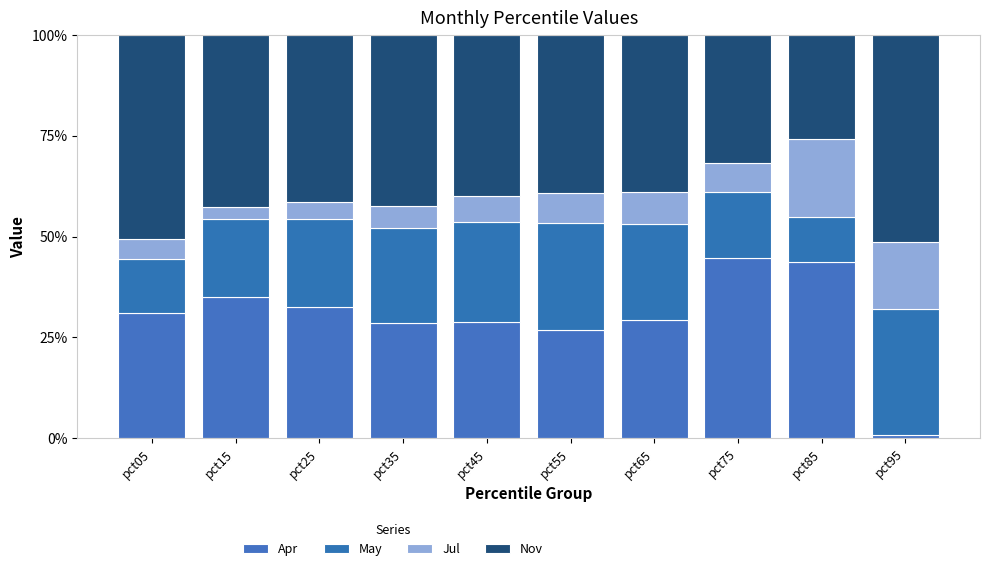

How many bars are there in total?

10